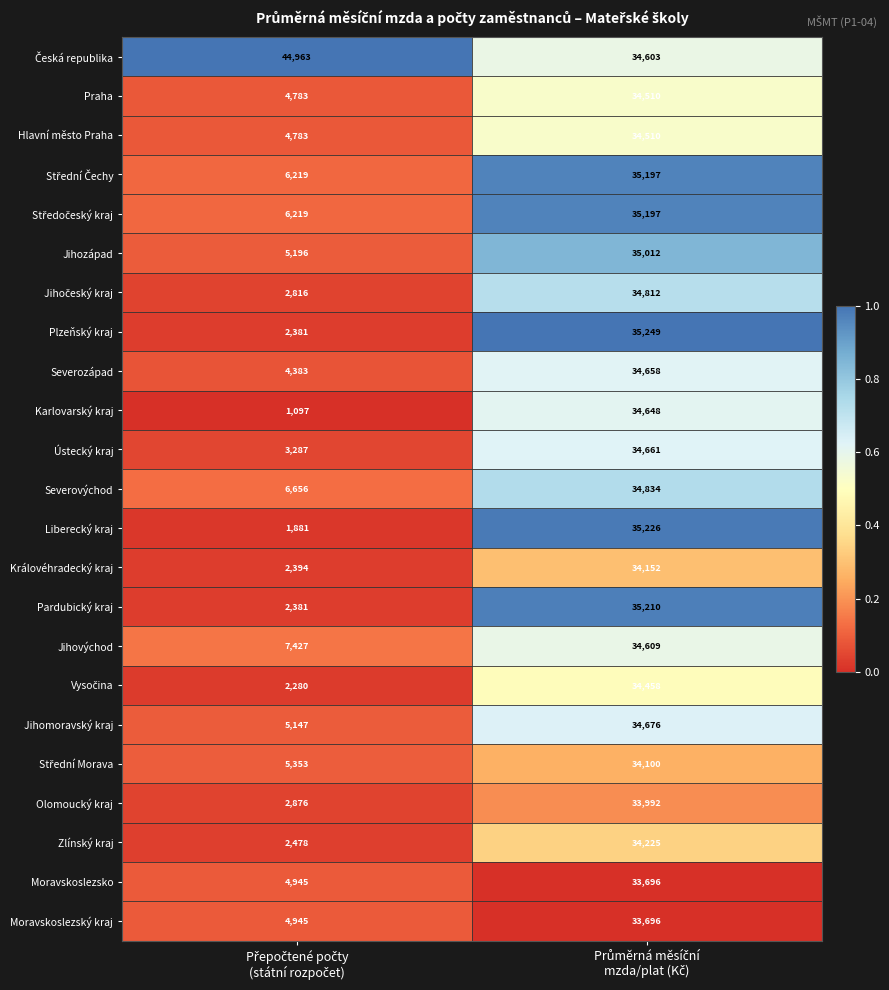

Which series has the largest range (max minus min)?

Karlovarský kraj